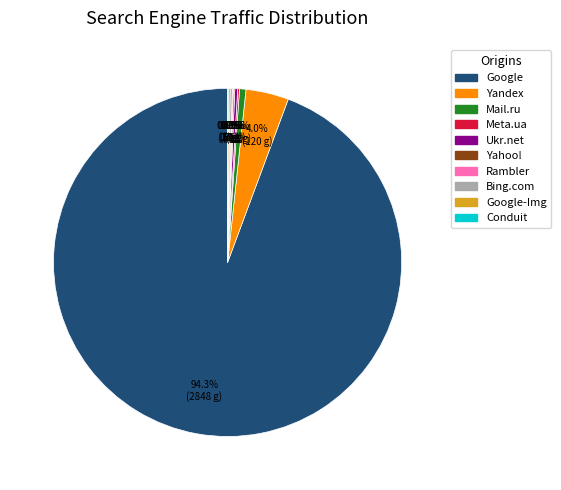

Does any single category account for the majority?

Yes